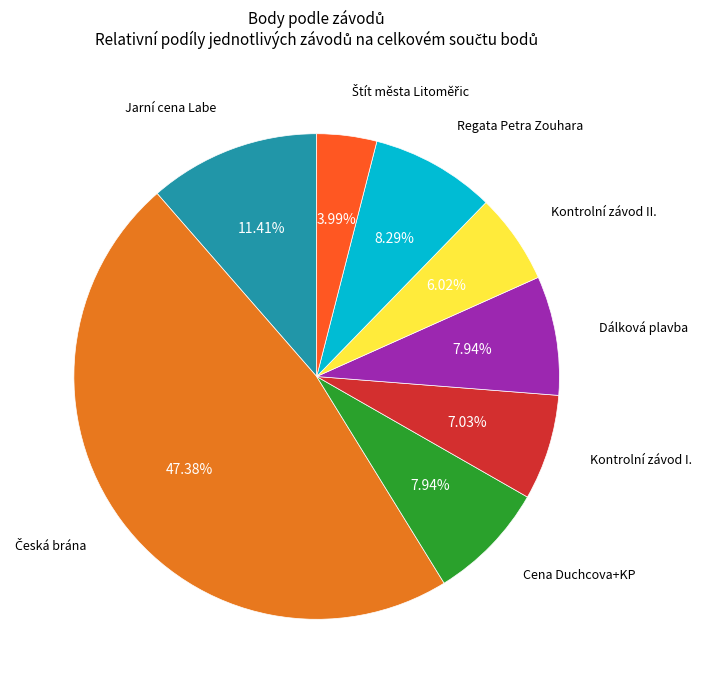

Does any single category account for the majority?

No